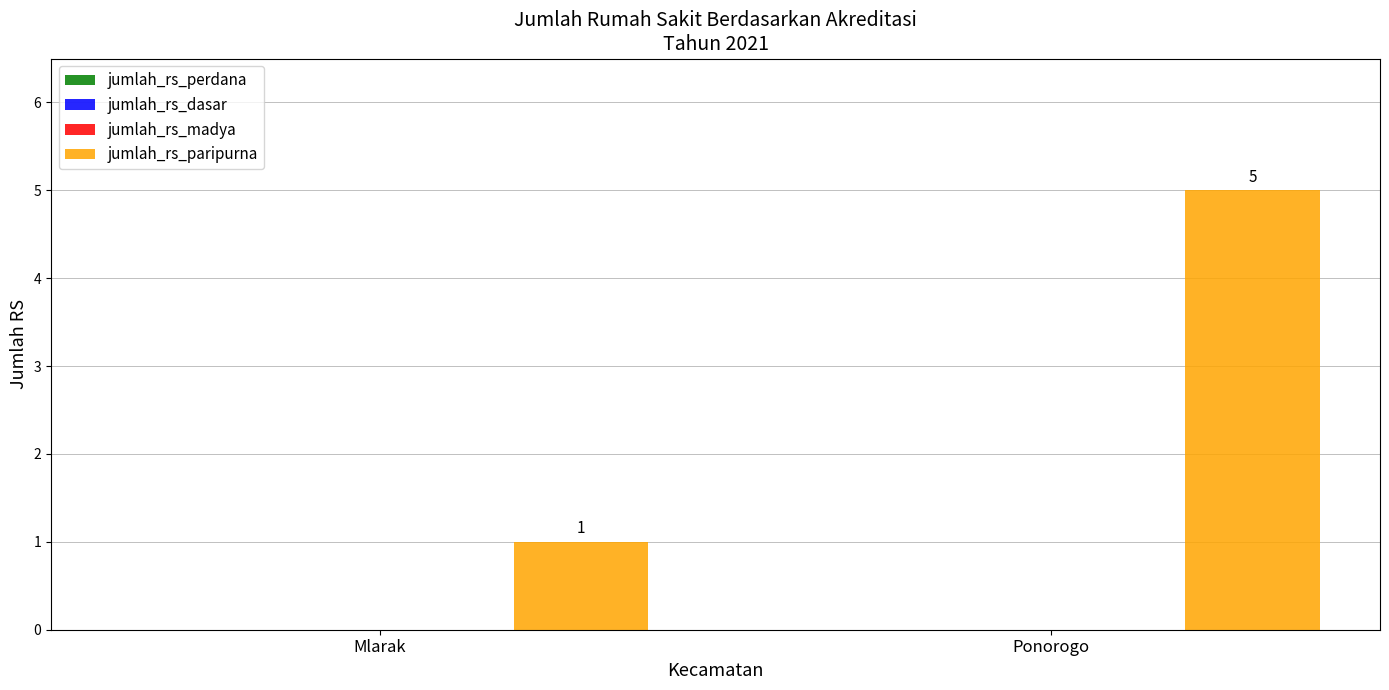

Reading right to left, list all the values displayed in this chart.

5	1